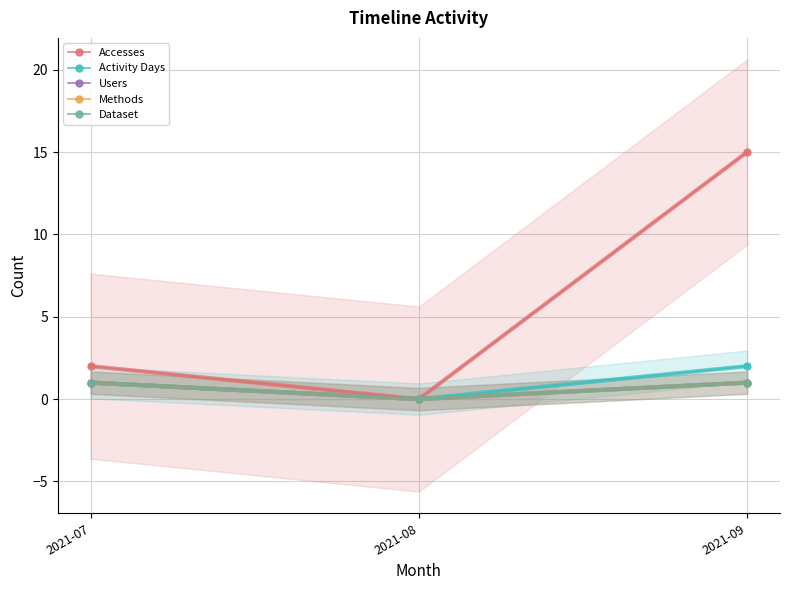

At how many categories does at least one series exceed 12?

1